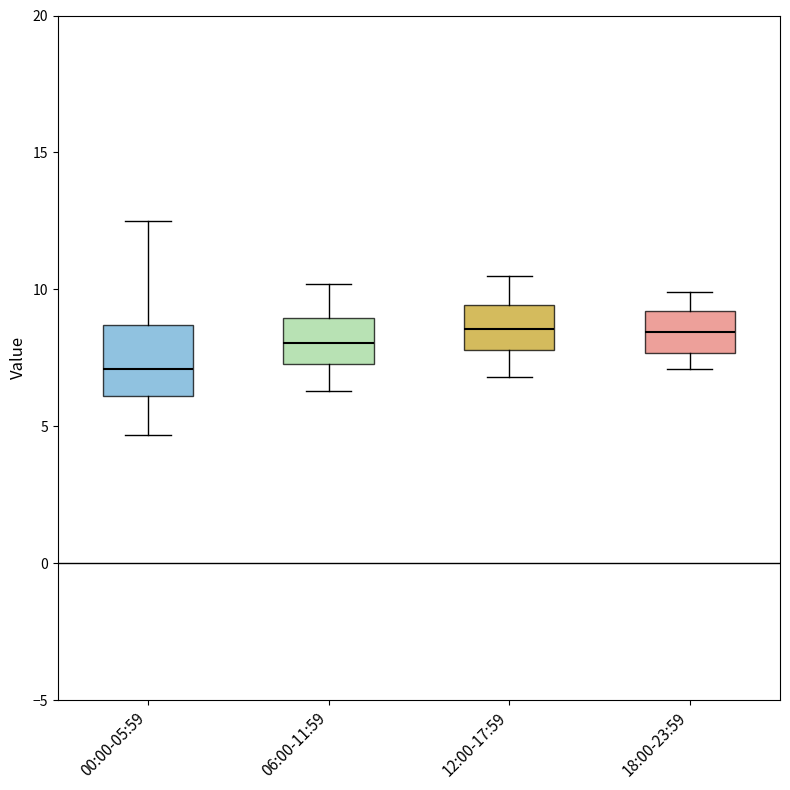

Reading left to right, read every box against the y-axis: the position of its median line, the range the box covers, and the ends of its whiskers. The values are not printed on the chart, so give them approximately, as read against the axis.

00:00-05:59: median 7.0, box 6.0 to 8.5, whiskers 4.5 to 12.5
06:00-11:59: median 8.0, box 7.5 to 9.0, whiskers 6.5 to 10.0
12:00-17:59: median 8.5, box 8.0 to 9.5, whiskers 7.0 to 10.5
18:00-23:59: median 8.5, box 7.5 to 9.0, whiskers 7.0 to 10.0